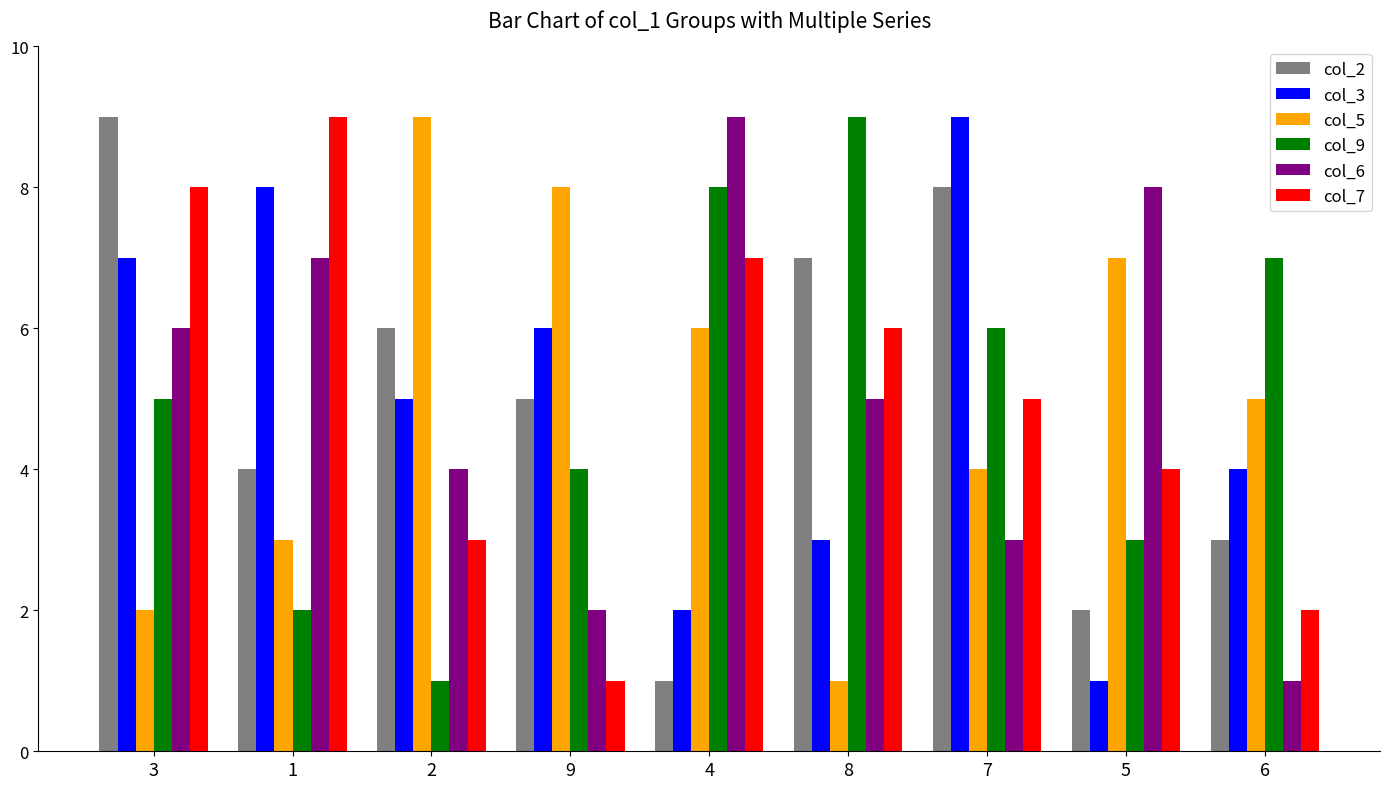

What is the maximum value for col_7?

9